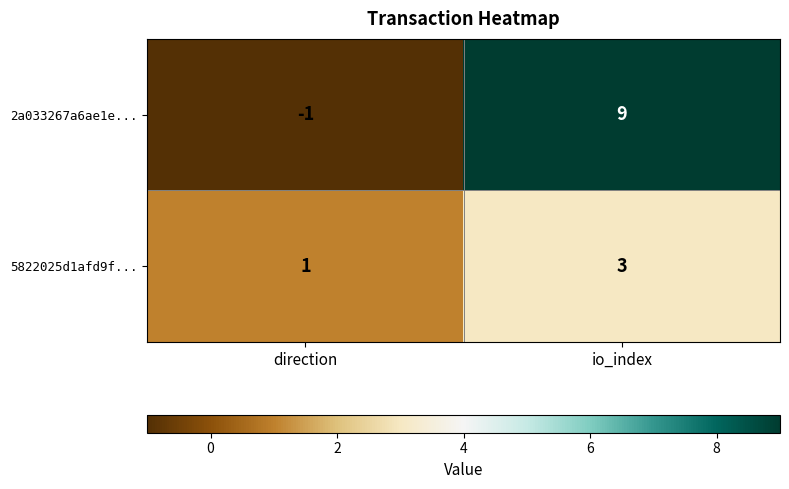

What value does the 2a033267a6ae1e... series have at io_index?

9